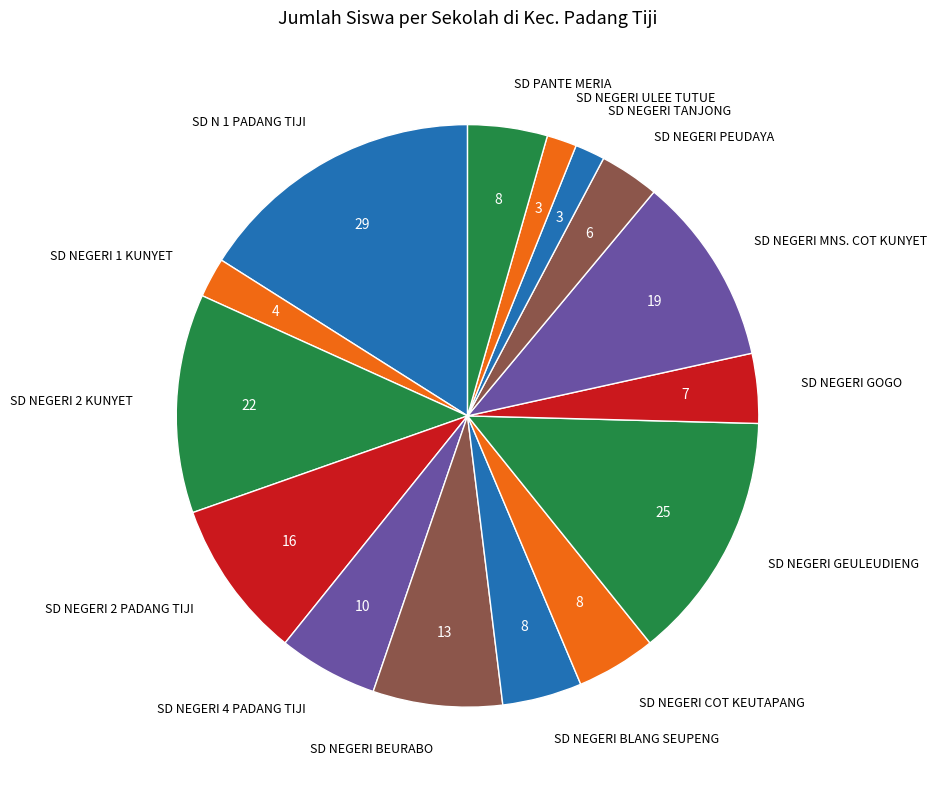

Which category has the biggest portion of the pie?

SD N 1 PADANG TIJI